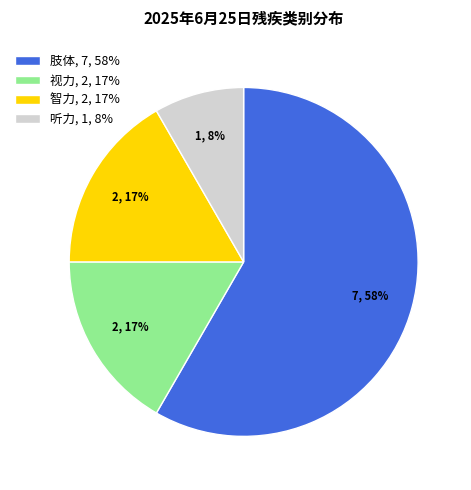

To the nearest percent, what is the combined percentage of 智力, 2, 17% and 听力, 1, 8%?

25%